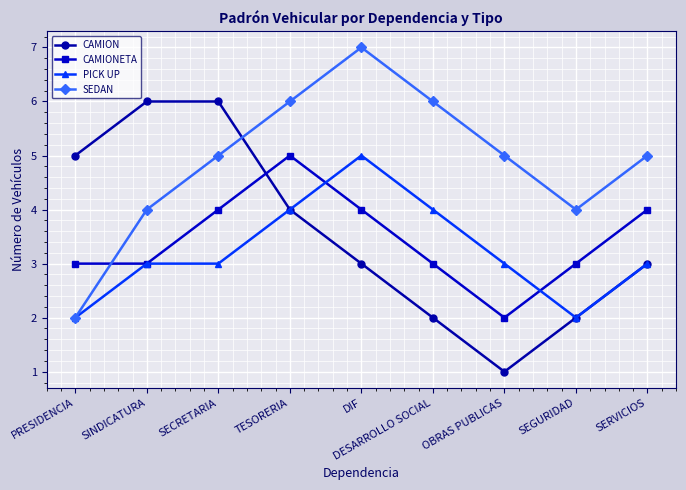

What is the label of the 6th point from the left?

DESARROLLO SOCIAL